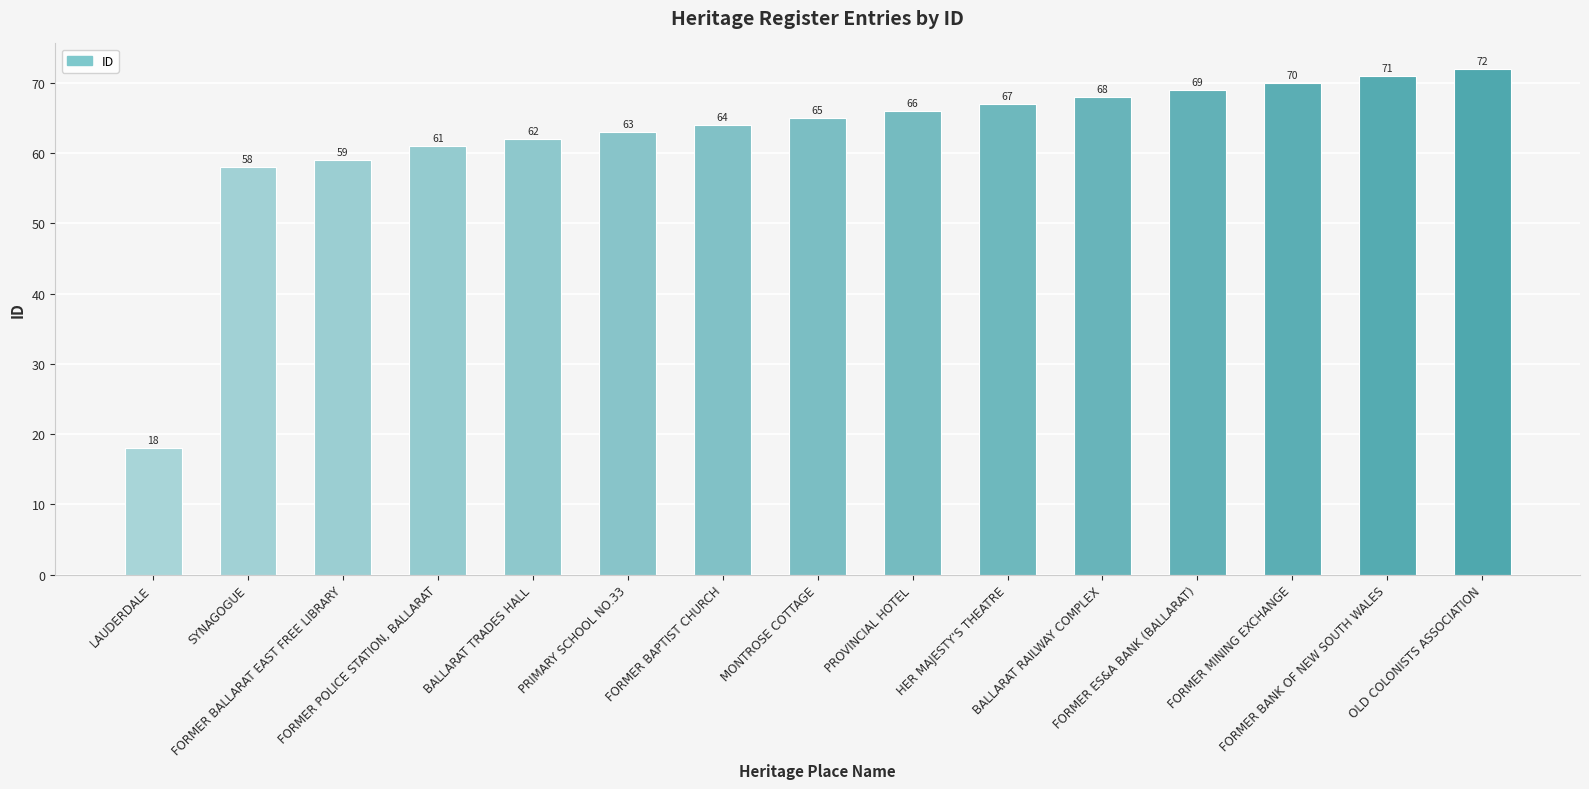

What is the difference between the values at MONTROSE COTTAGE and BALLARAT RAILWAY COMPLEX?

3